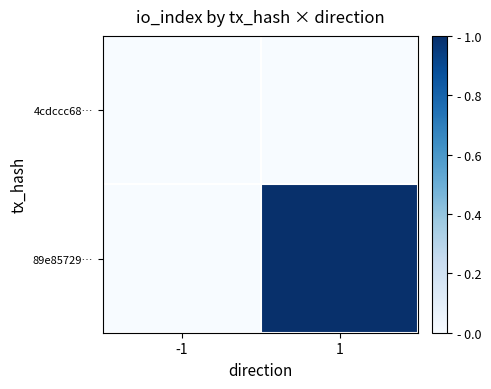

Reading left to right, extract all data points from this chart.

4cdccc68…: -1=0	1=0
89e85729…: -1=0	1=1